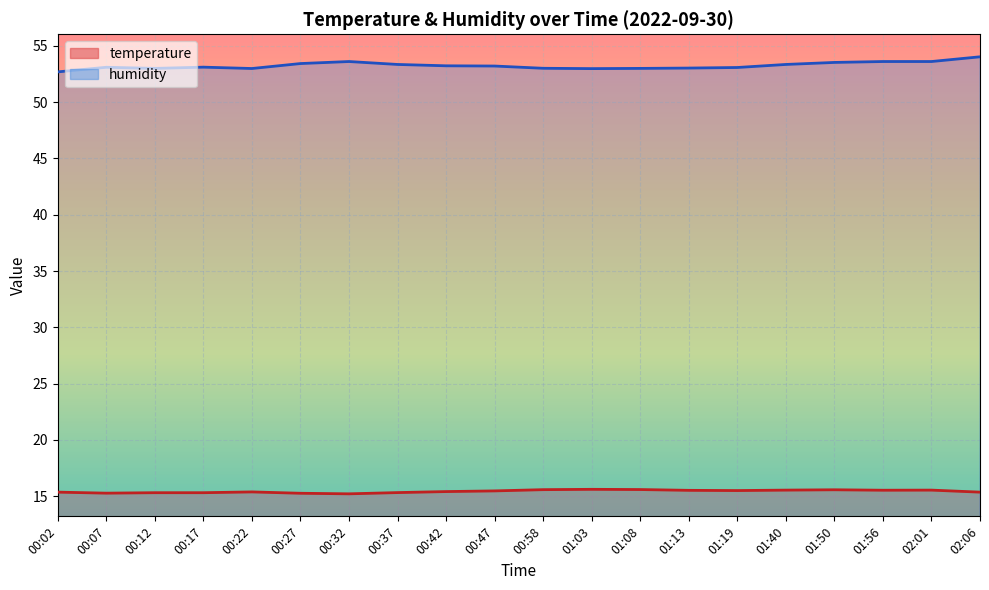

Which label corresponds to the smallest value in the chart?

00:32